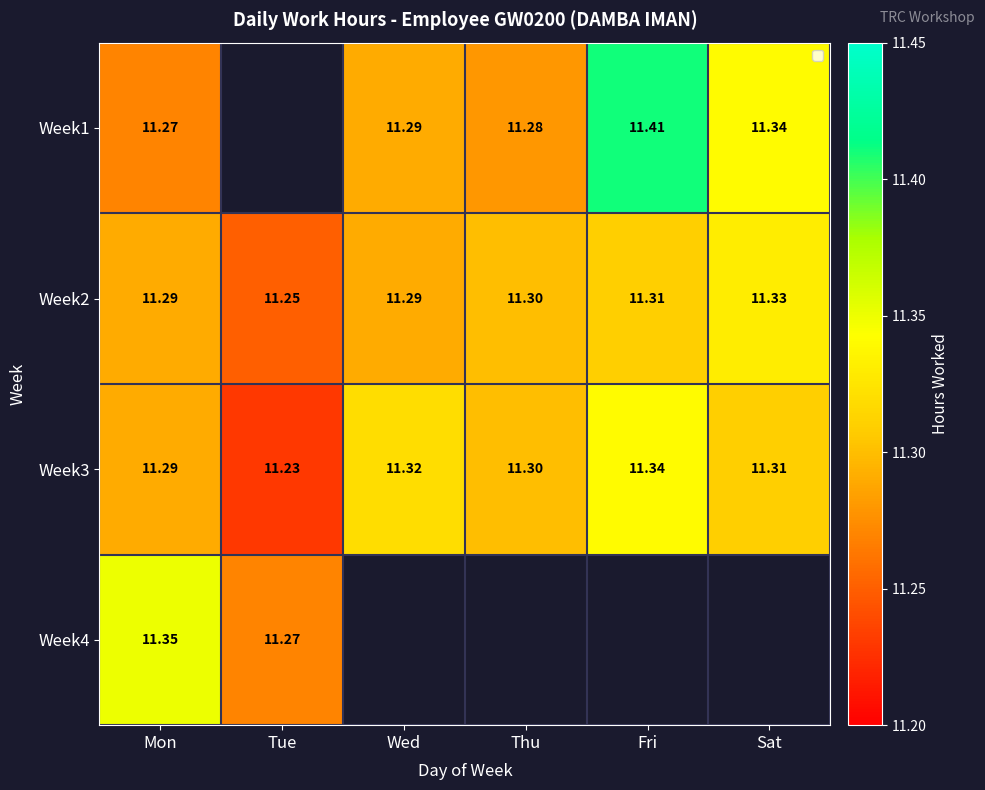

At which label does Week2 reach its minimum?

Tue